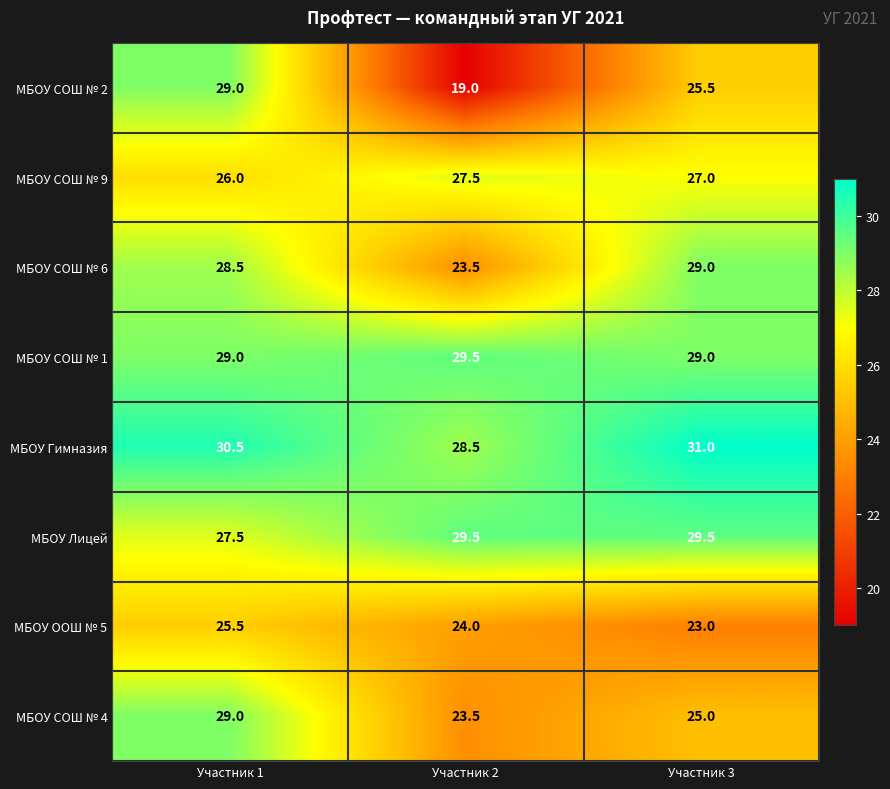

What is the average value of the МБОУ СОШ № 9 series?

26.8